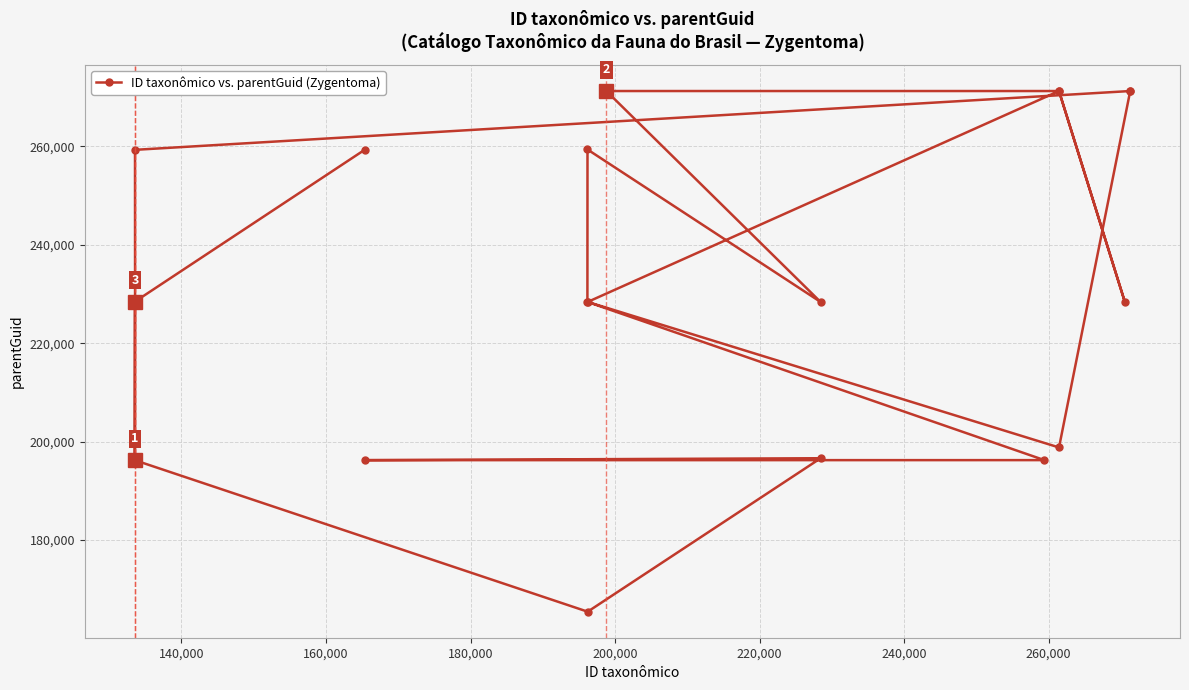

What is the maximum value shown in the chart?

271276